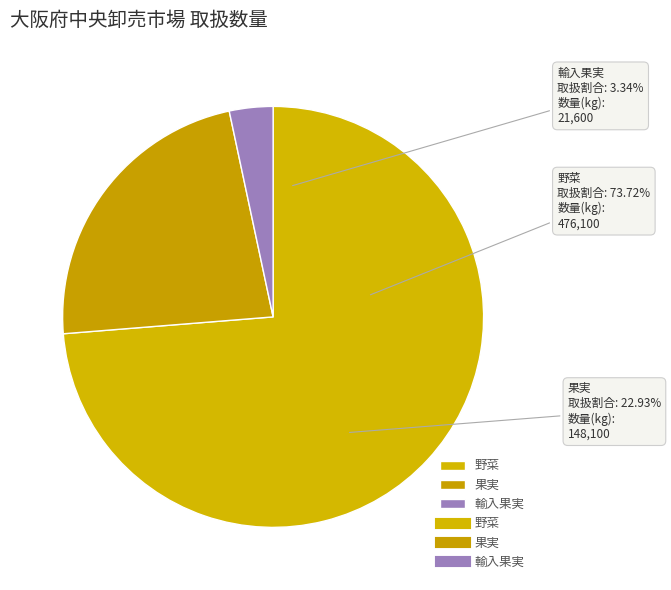

To the nearest percent, what portion does 果実 represent?

23%